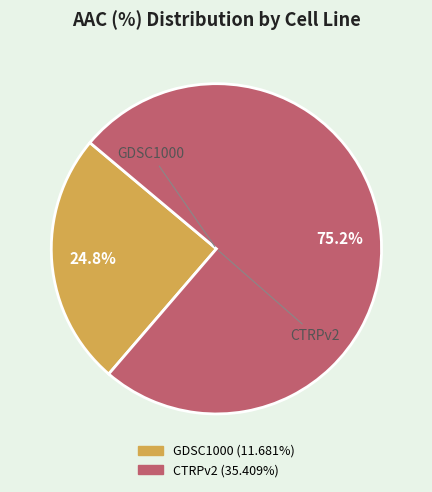

How many slices are in this pie chart?

2